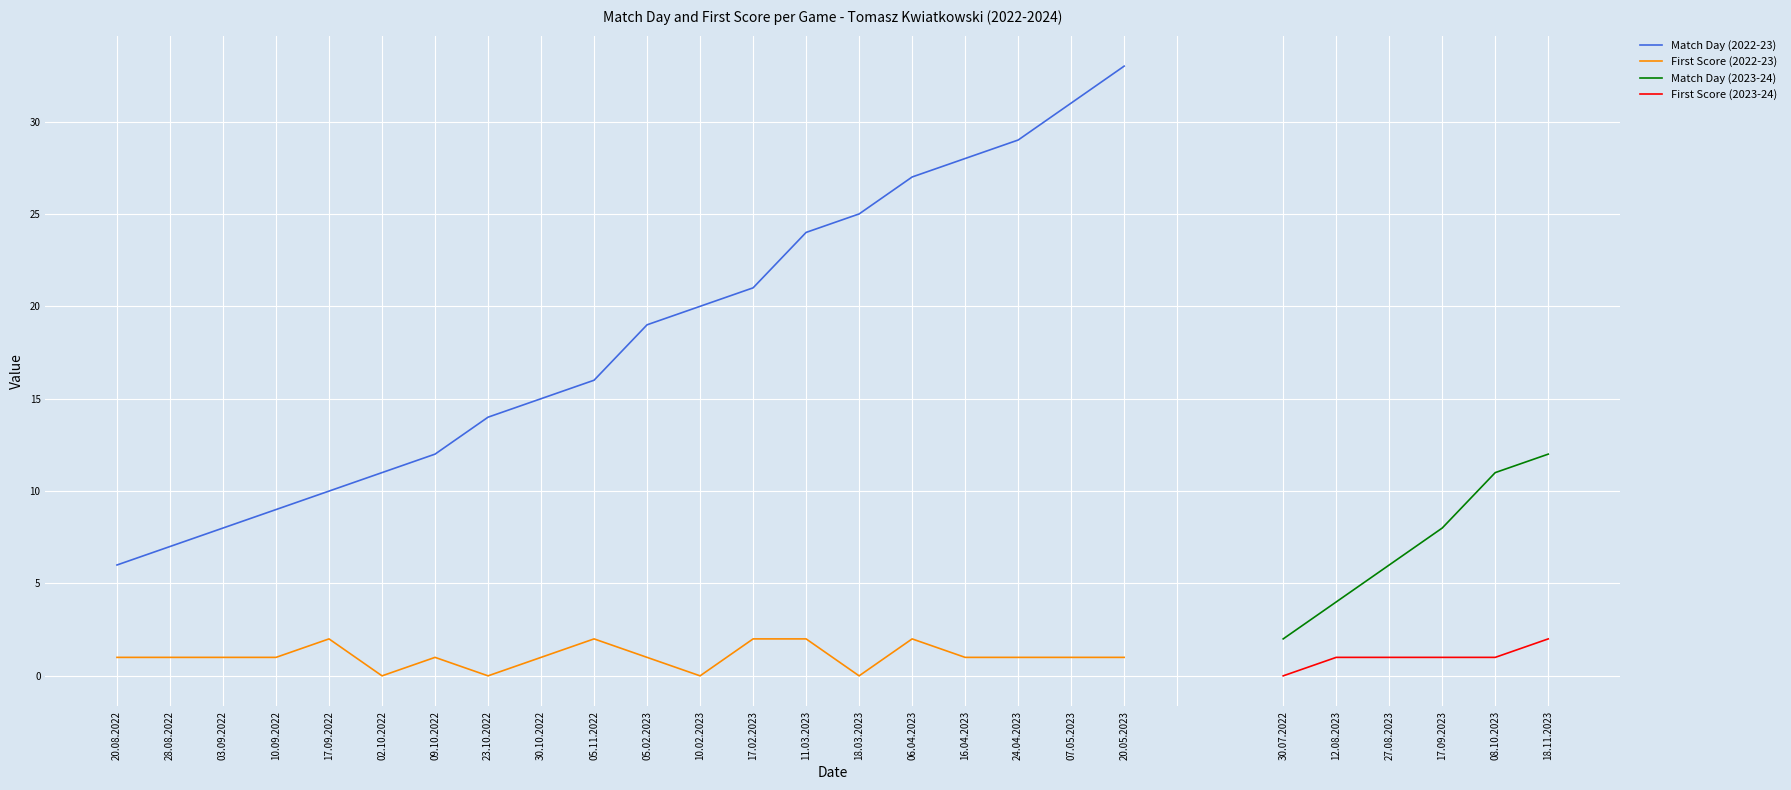

How many values in First Score are above zero?

16